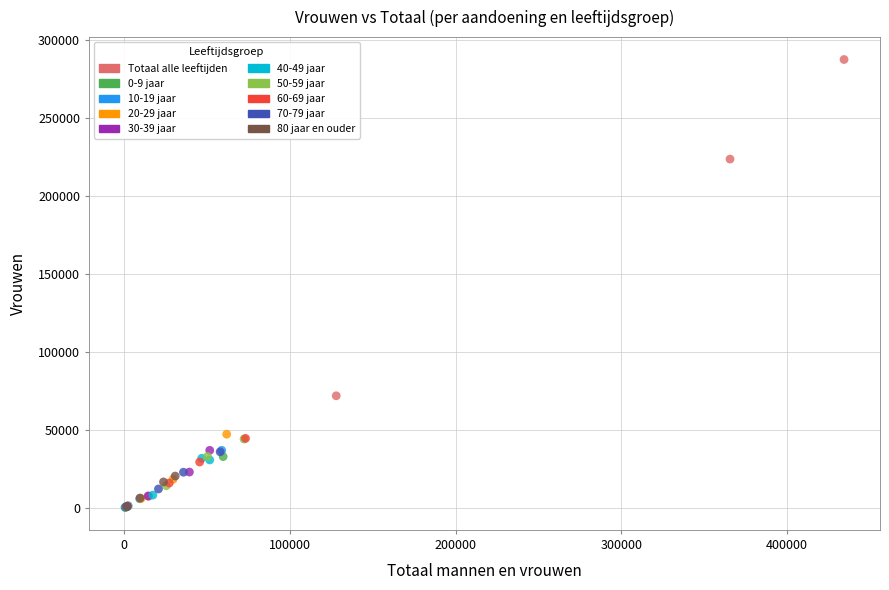

Which series has the largest Y range (max minus min)?

Totaal alle leeftijden